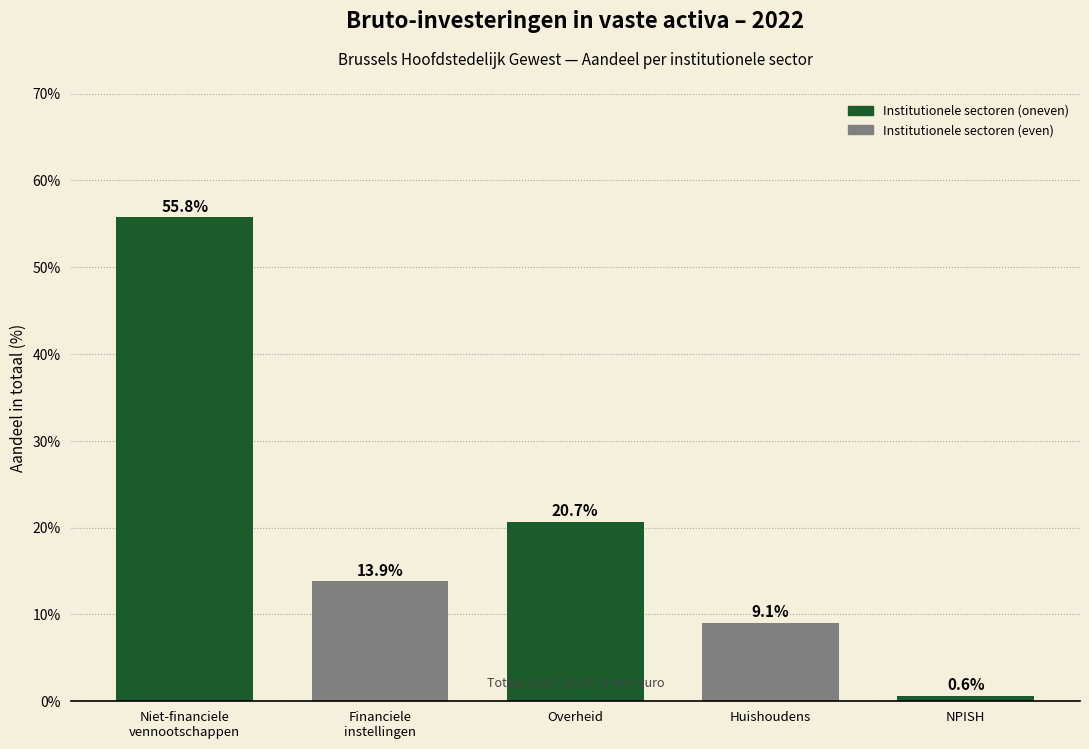

What is the value of the 3rd bar from the left?

20.7